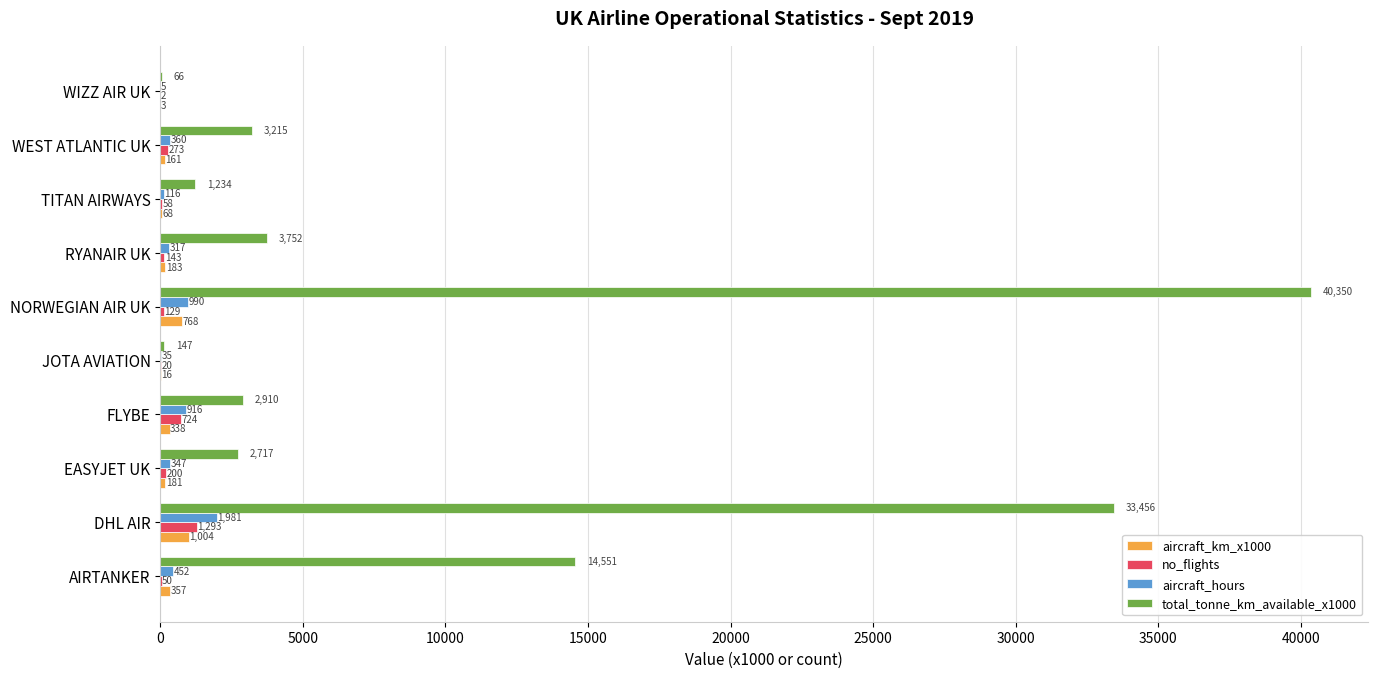

Which category has the highest value in the total_tonne_km_available_x1000 series?

NORWEGIAN AIR UK